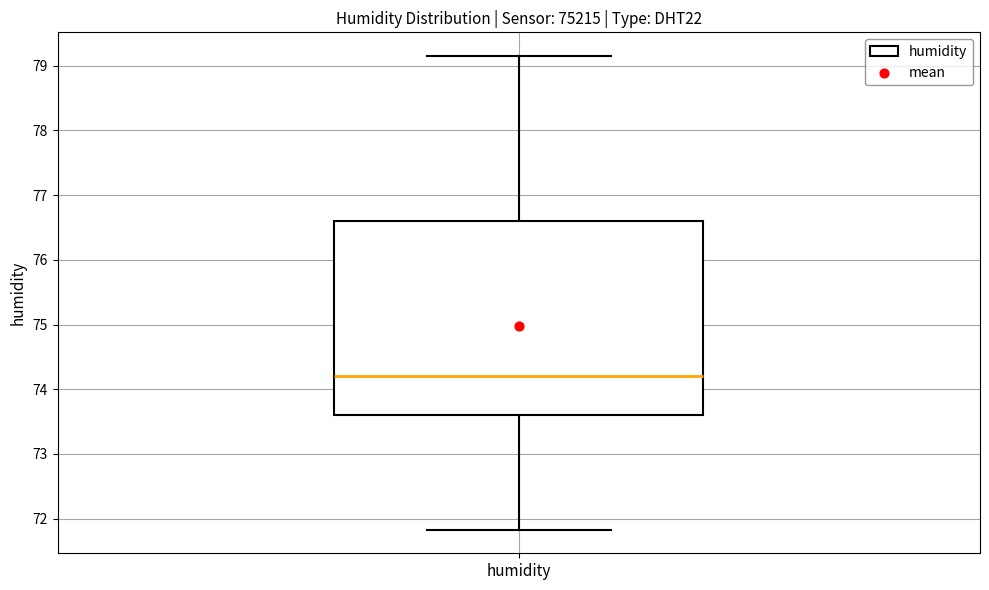

Read this box plot against the y-axis: the position of the median line, the range covered by the box, and the ends of both whiskers. The values are not printed on the chart, so give them approximately, as read against the axis.

median 74.2, box 73.6 to 76.6, whiskers 71.8 to 79.2